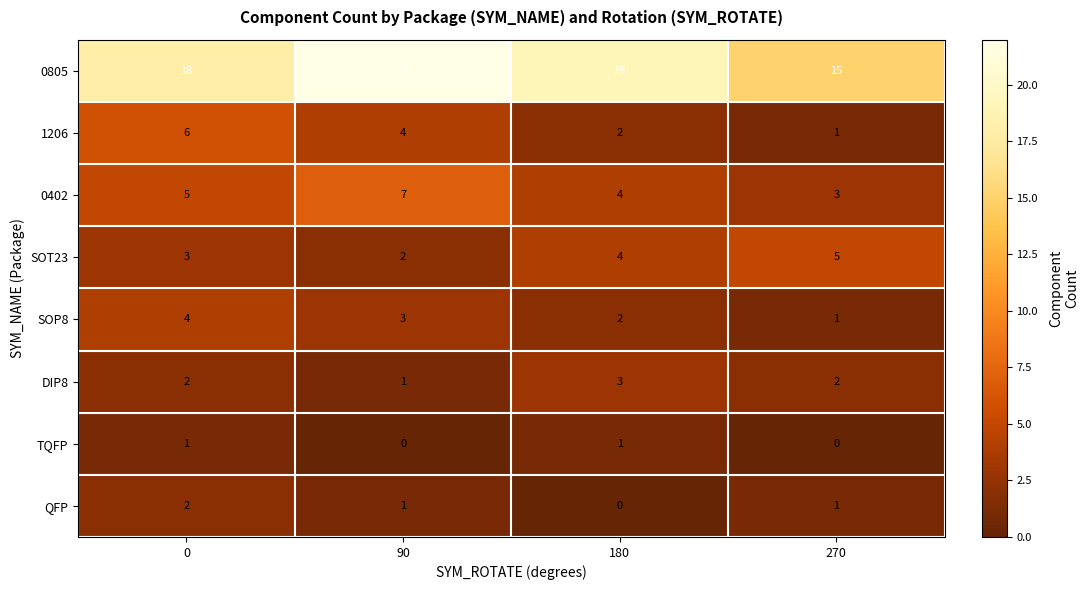

How many distinct data groups are displayed?

8